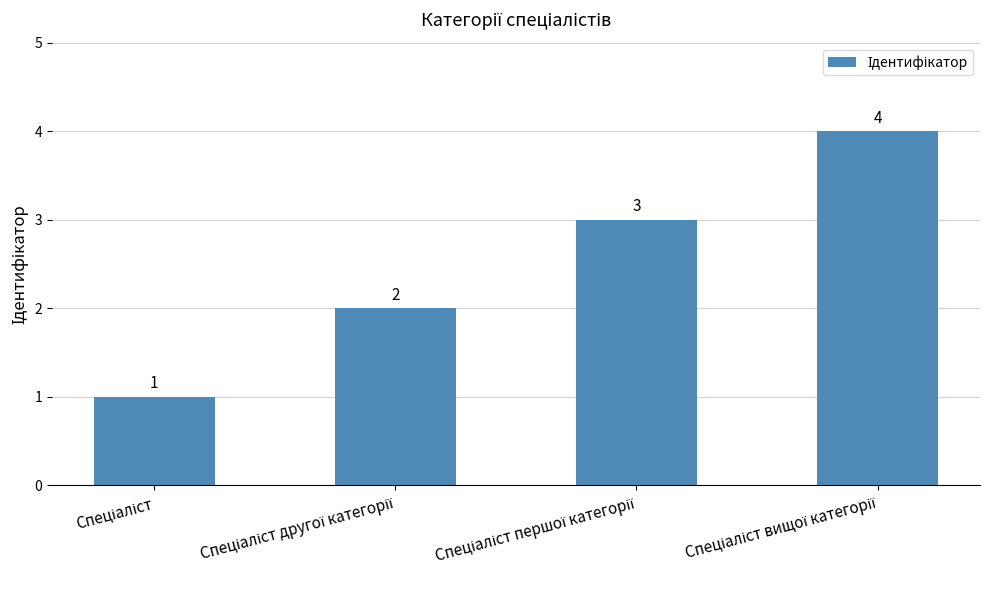

How many distinct data groups are displayed?

1